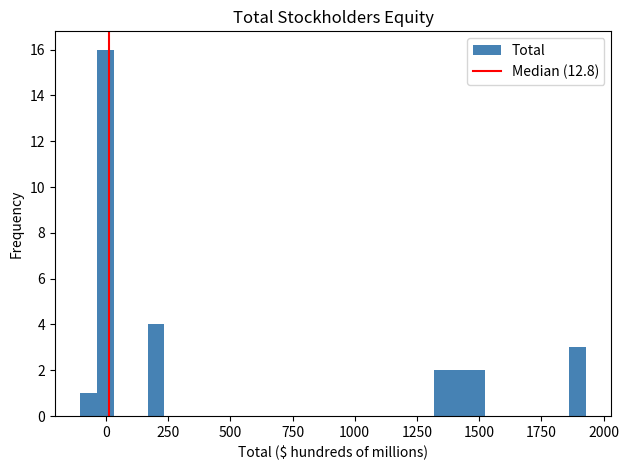

Around what value on the x-axis is the tallest bar? Give the approximate position of its centre, as read against the axis.

0